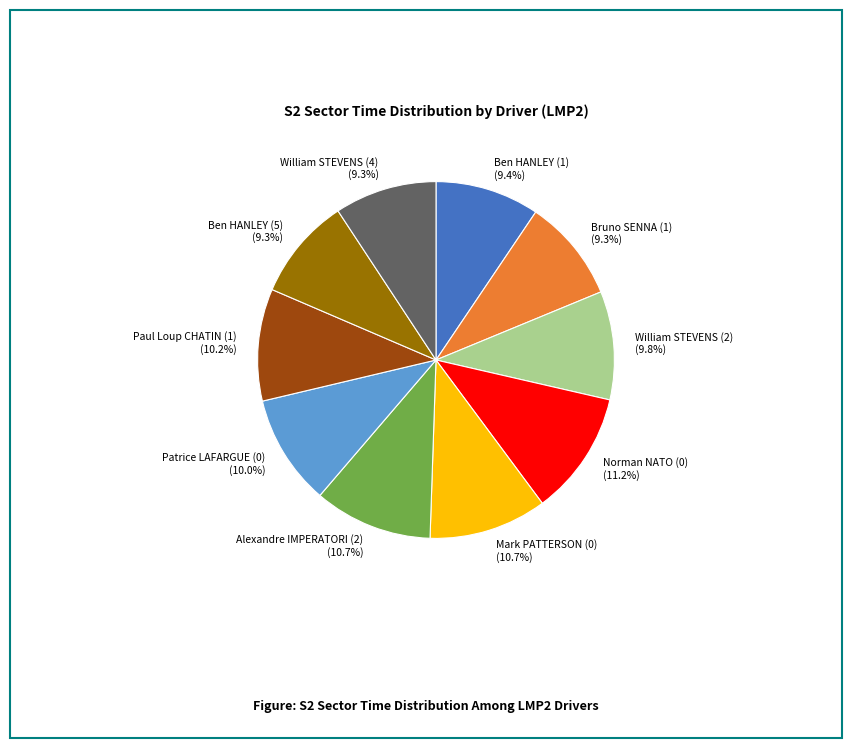

Approximately how many times larger is the value at Bruno SENNA (1) compared to Patrice LAFARGUE (0)?

0.9